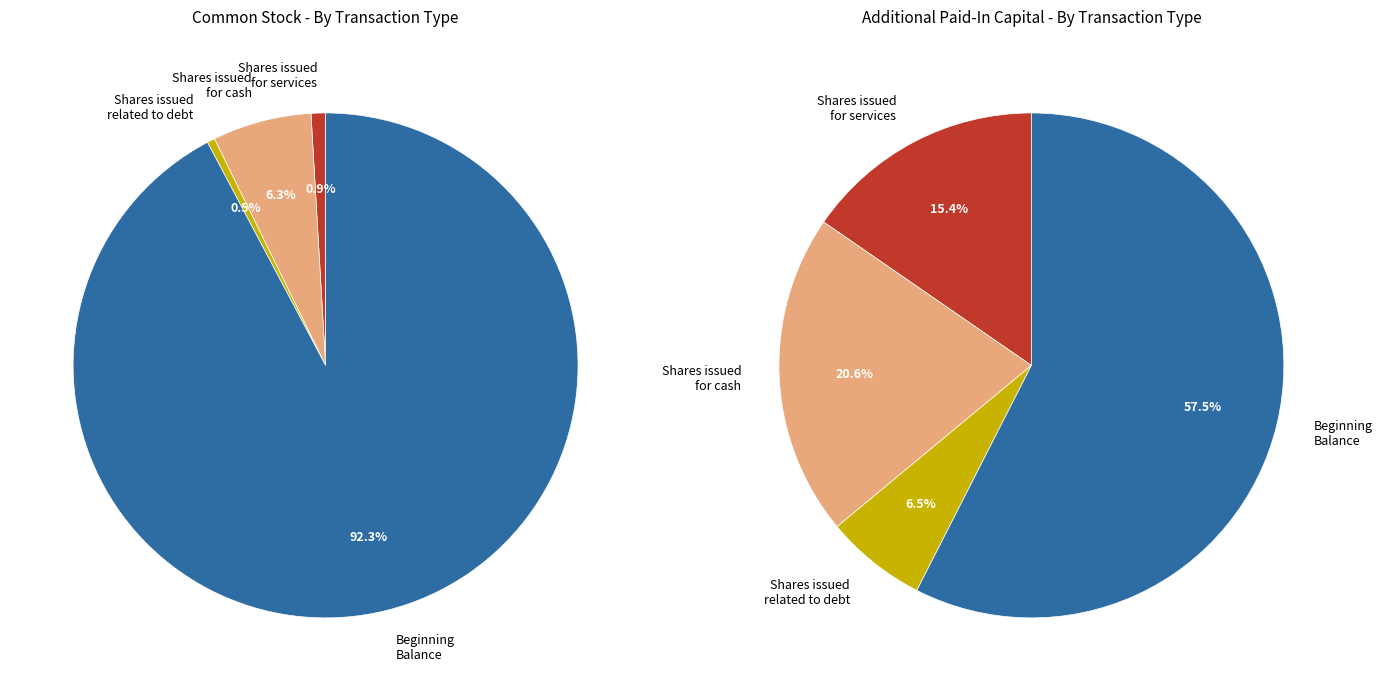

Is the sum of Shares issued related to debt and Shares issued for cash greater than half?

No